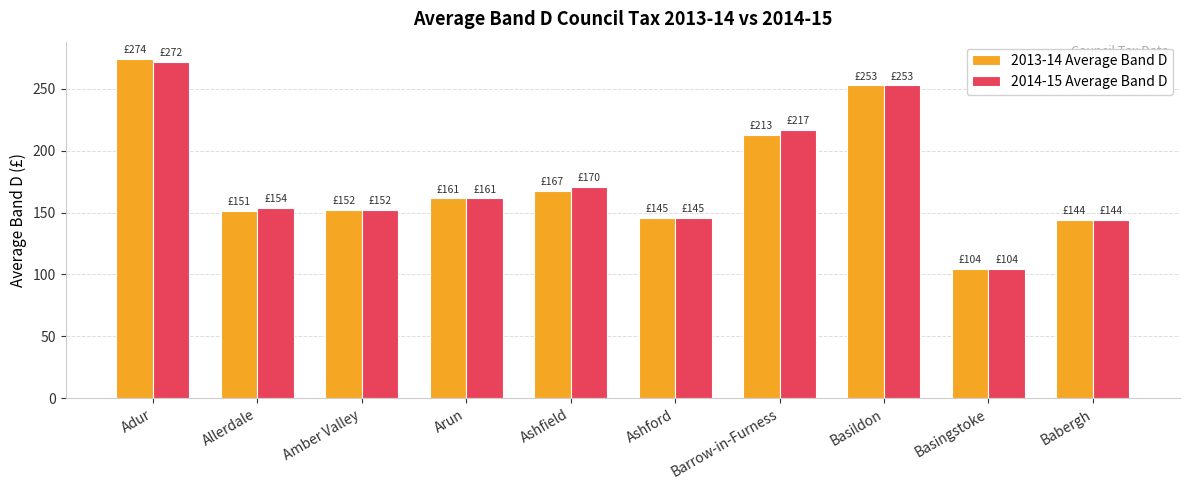

How many groups of bars are there?

10